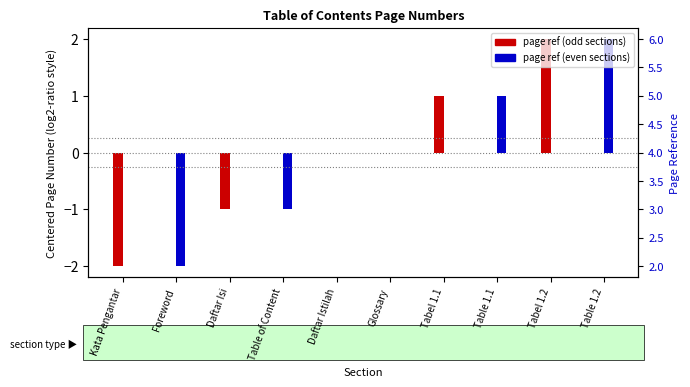

Which series has the largest range (max minus min)?

page ref (odd sections)